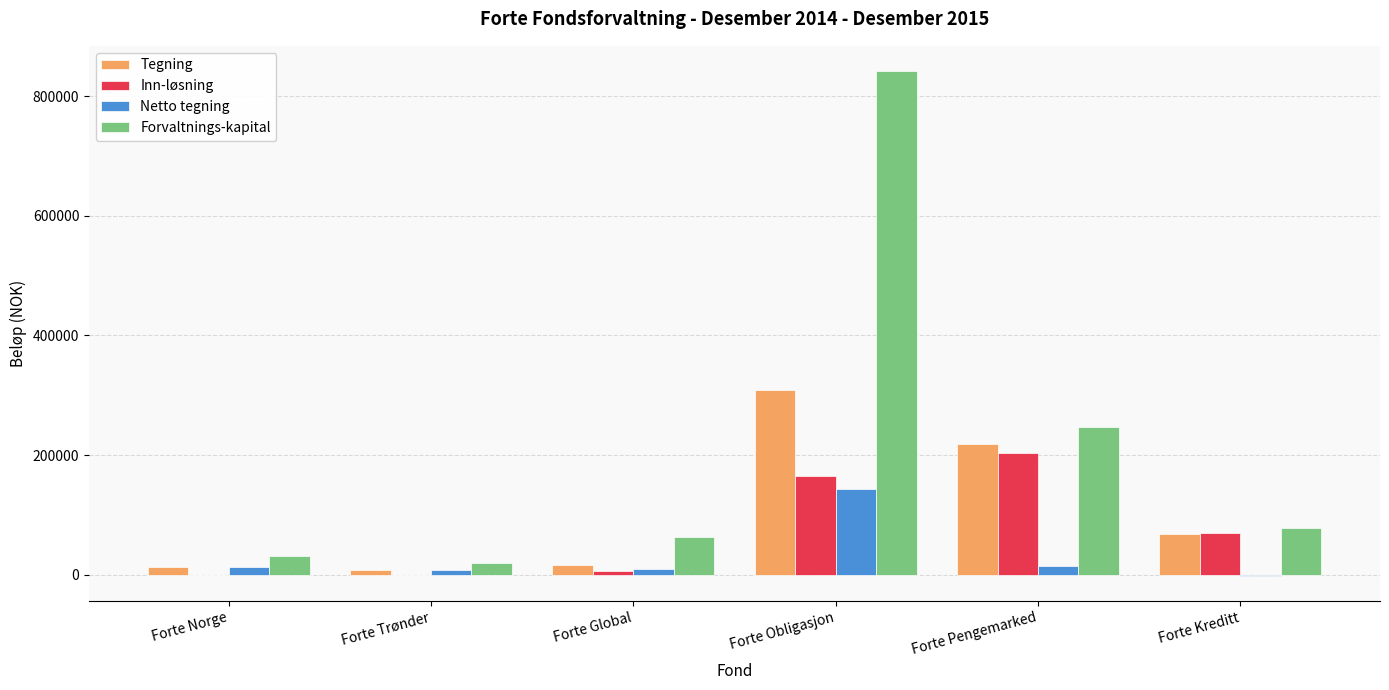

How many categories are shown in the chart?

6